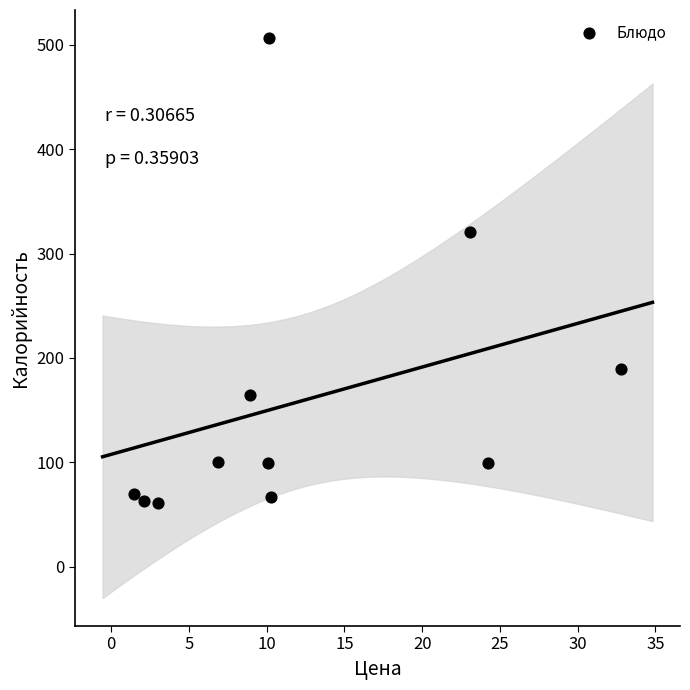

What is the range of X values (max minus min)?

31.4